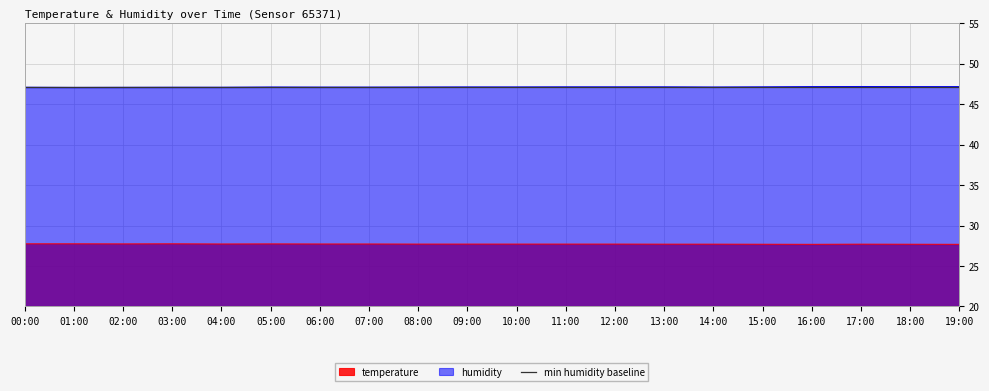

What is the label of the 7th point from the right?

13:00